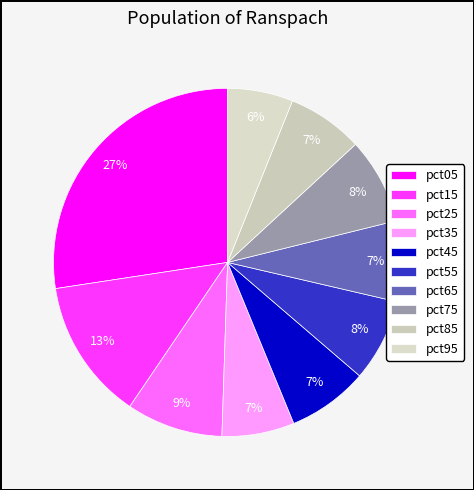

How many slices are in this pie chart?

10